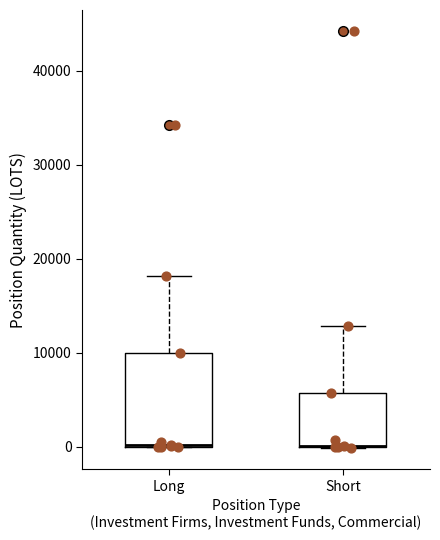

Reading left to right, read every box against the y-axis: the position of its median line, the range the box covers, and the ends of its whiskers. The values are not printed on the chart, so give them approximately, as read against the axis.

Long: median 0 (drawn on the box's lower edge), box 0 to 10000, whiskers 0 to 18000
Short: median 0 (drawn on the box's lower edge), box 0 to 6000, whiskers 0 to 13000